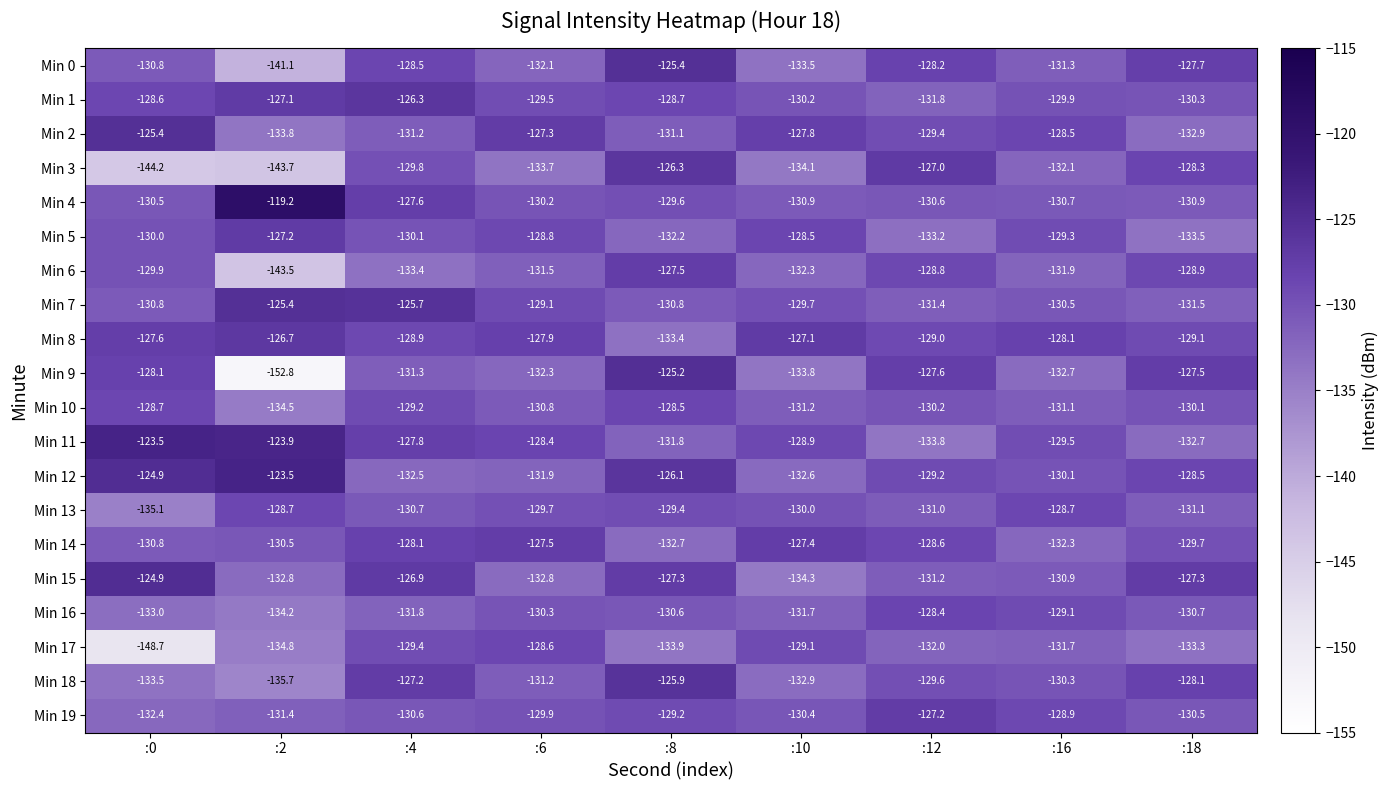

What is the difference between the second highest and second lowest values in the Min 12 series?

7.6